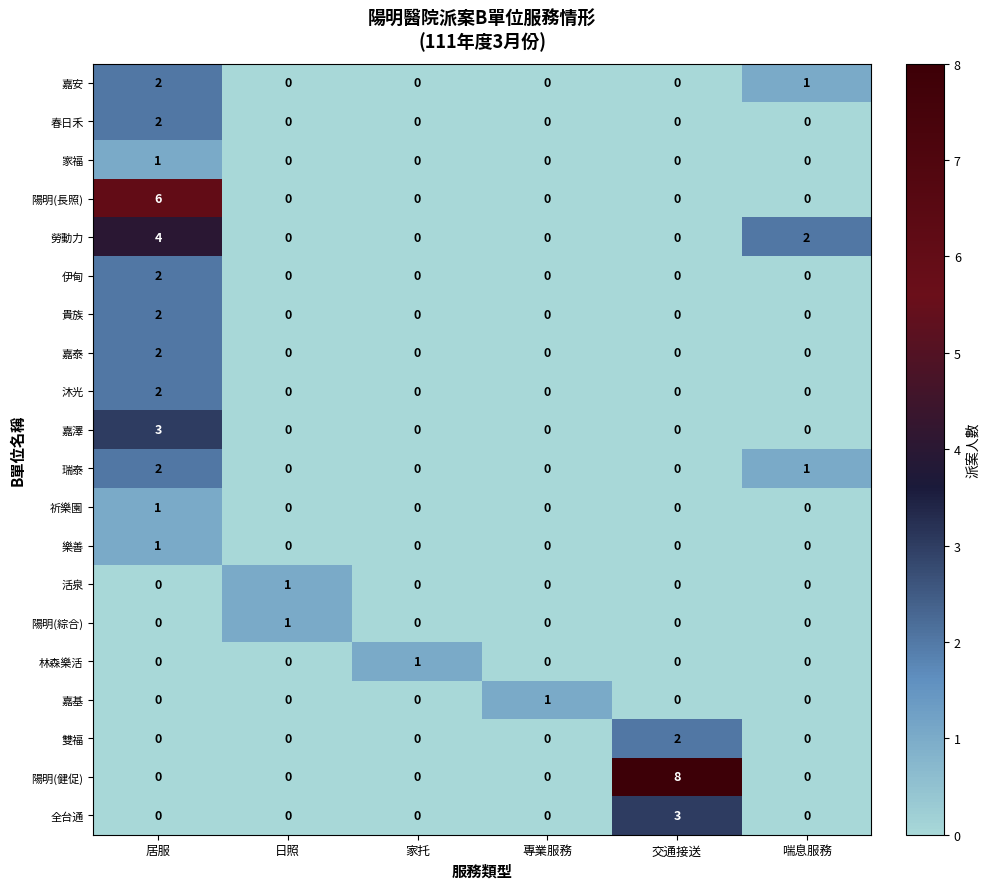

Is the value of 活泉 at 日照 greater than the value of 家福 at 日照?

Yes